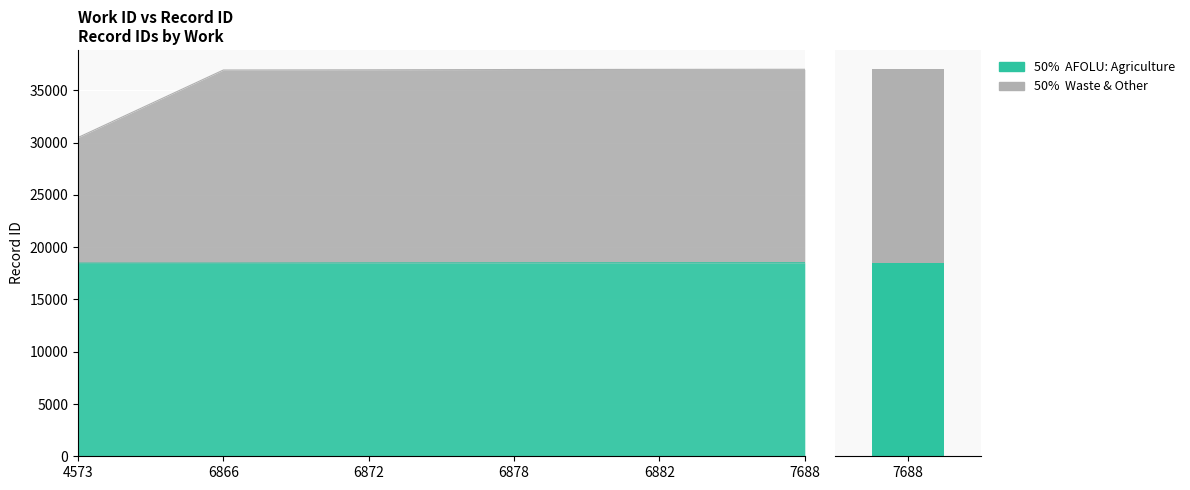

Count the number of categories in the chart.

6